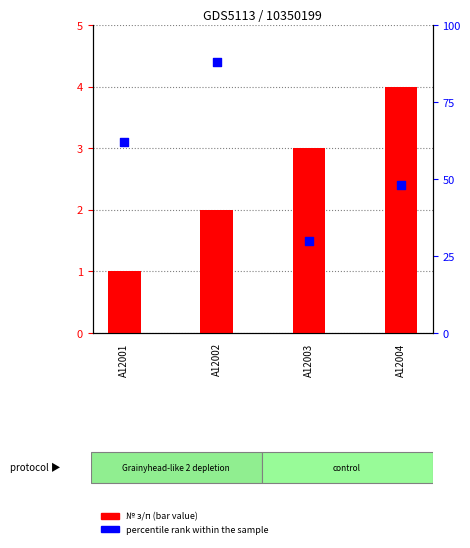

Is the value of percentile rank within the sample at A12001 greater than the value of № з/п at A12001?

Yes